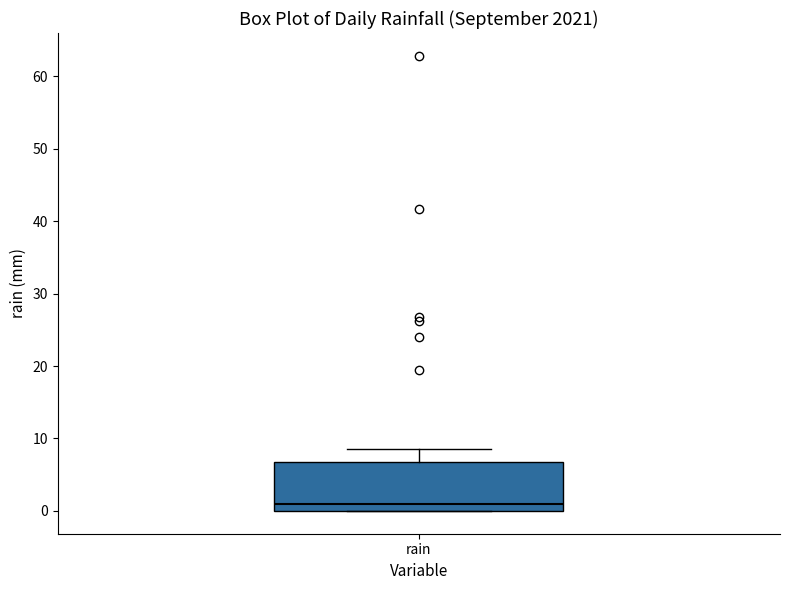

Transcribe this box plot: give where the median line is, the range the box spans, and where the two whiskers end, as read against the y-axis. The values are not printed on the chart, so give them approximately, as read against the axis.

median 1, box 0 to 7, whiskers 0 to 9